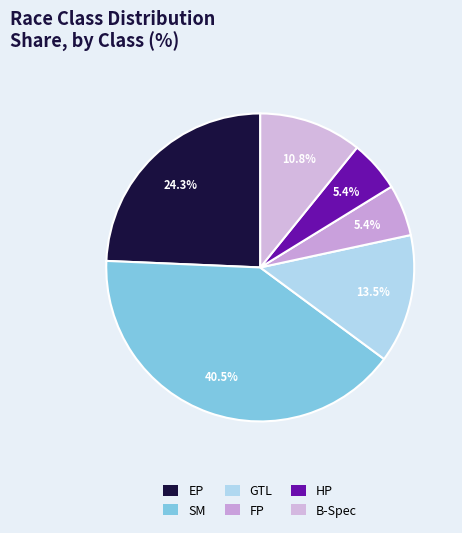

The HP slice represents 5% of the pie. True or false?

True